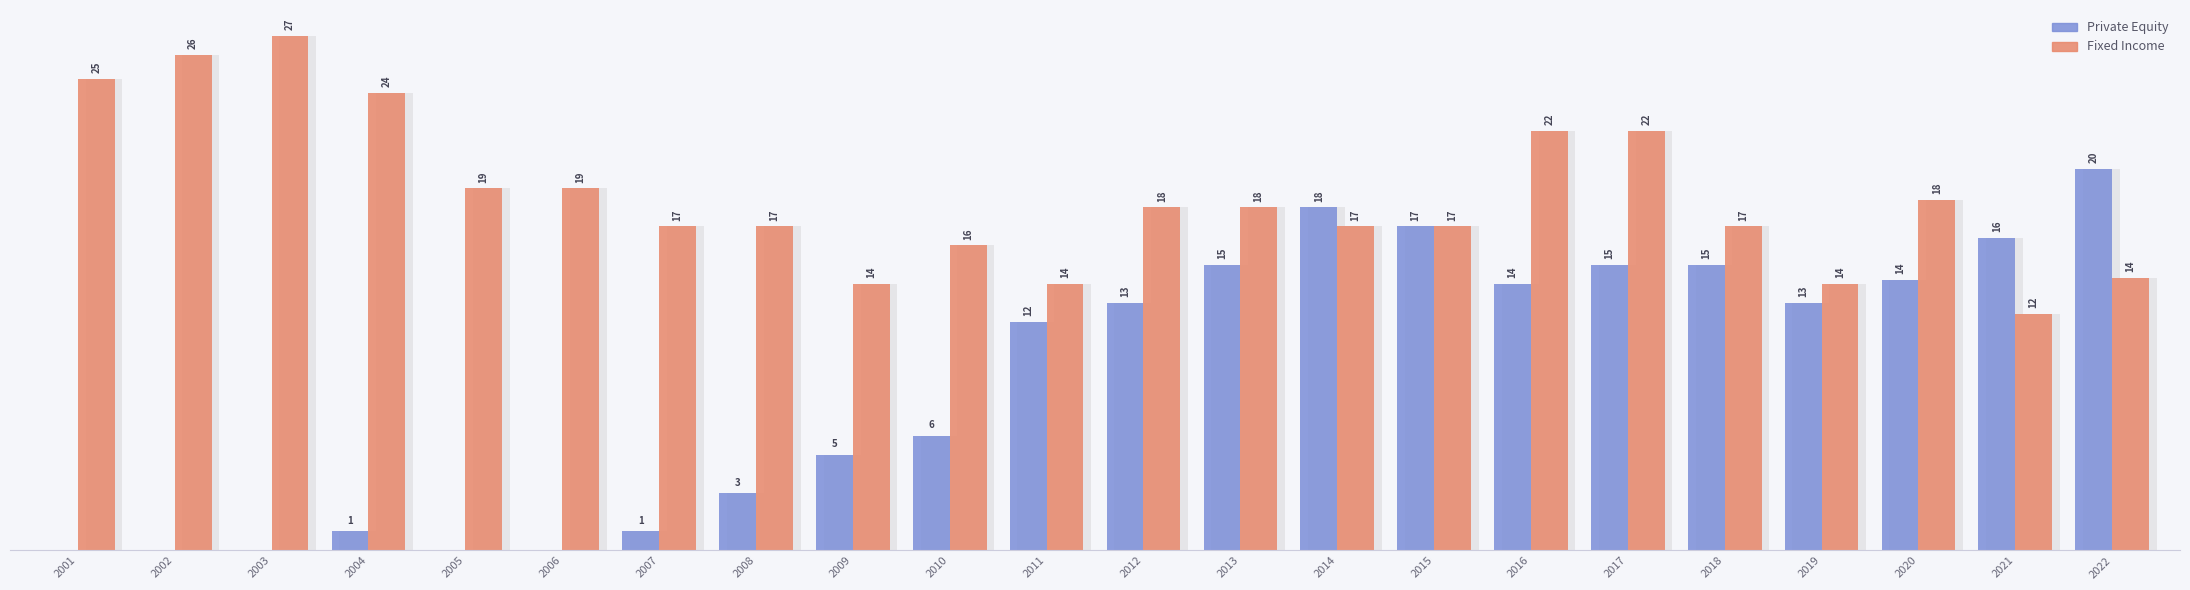

The Private Equity series shows 14.2 at 2020. True or false?

True